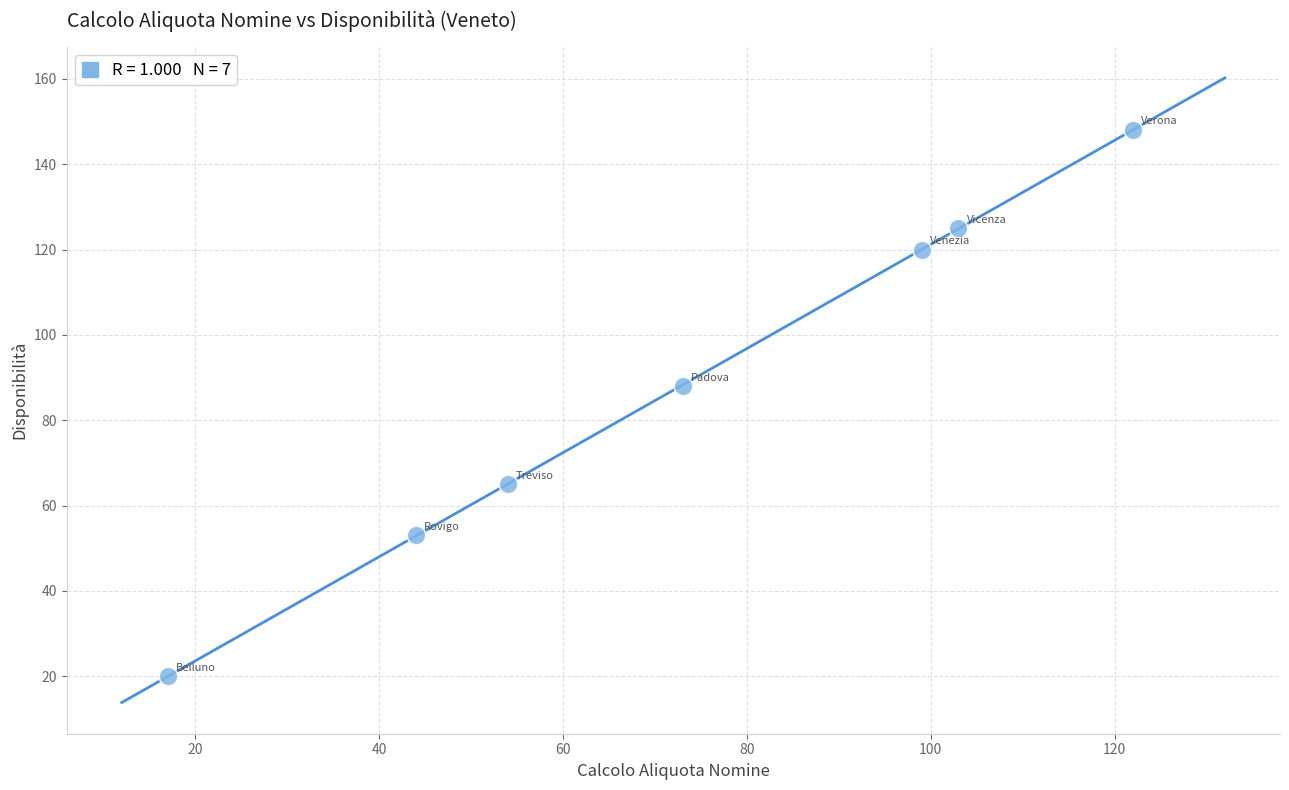

What Y value in the scatter plot is closest to 84?

88